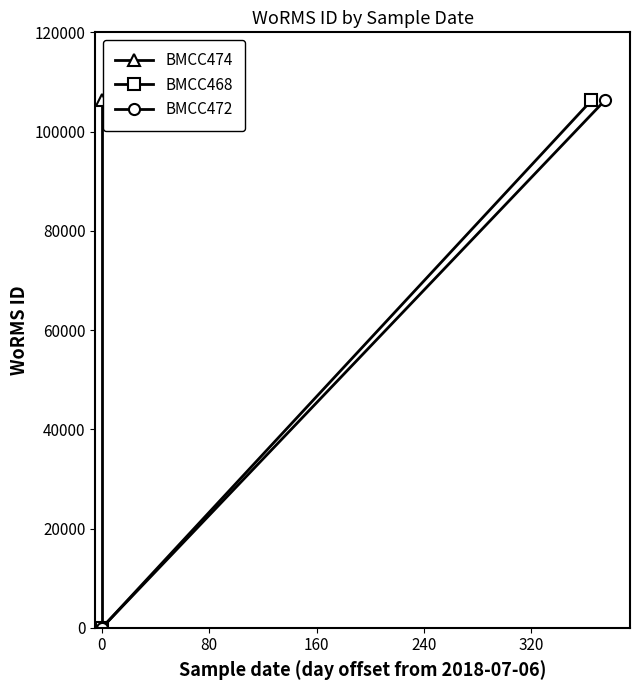

True or false: BMCC474 has a value of -73527 at 0.

False